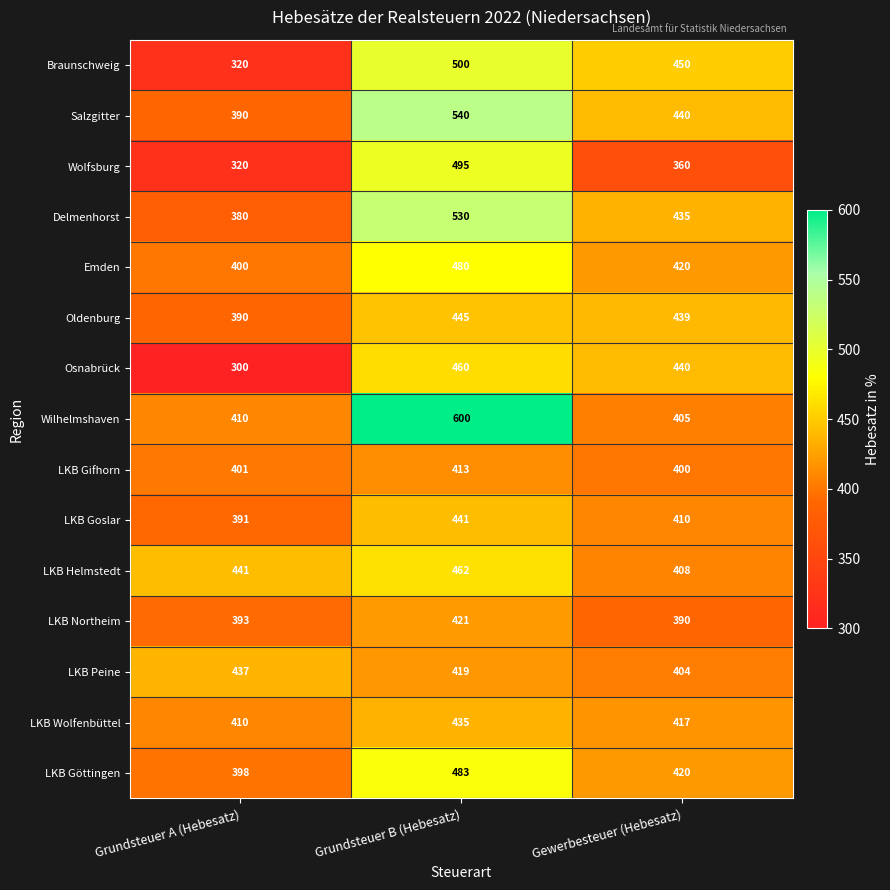

What is the minimum value shown in the chart?

300